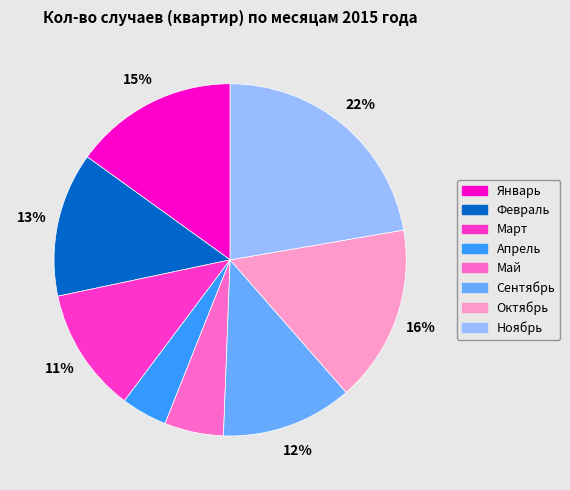

Which has a higher value, Апрель or Март?

Март